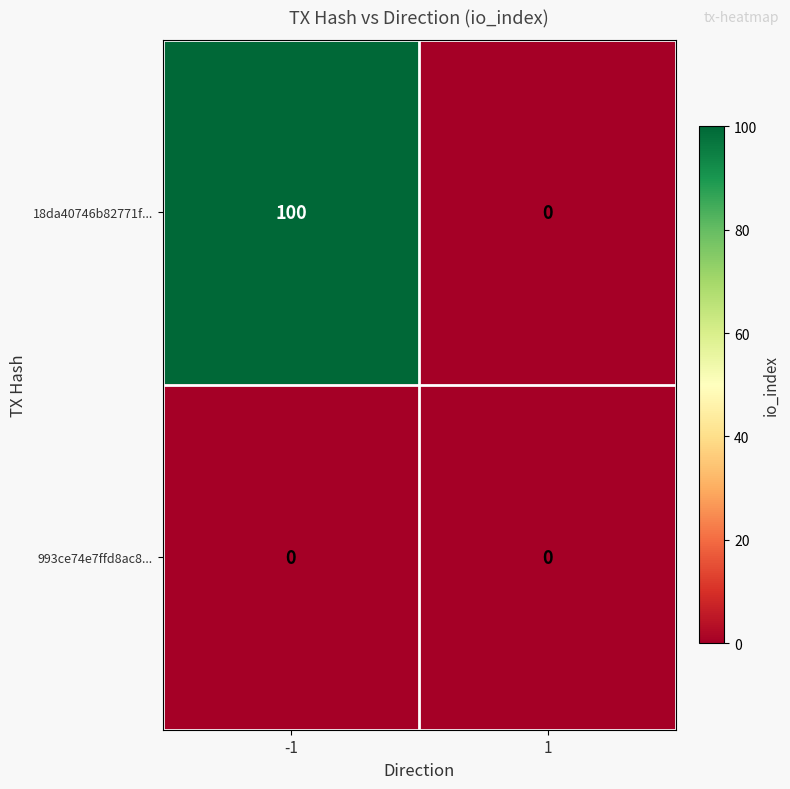

Rank the series at -1 from highest to lowest value.

18da40746b82771f..., 993ce74e7ffd8ac8...